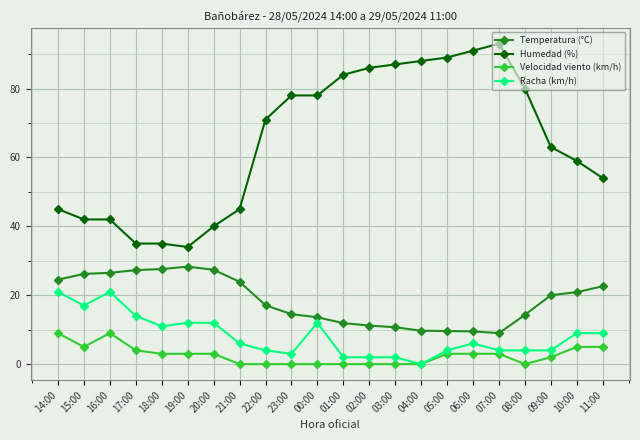

At how many categories does at least one series exceed 15?

22